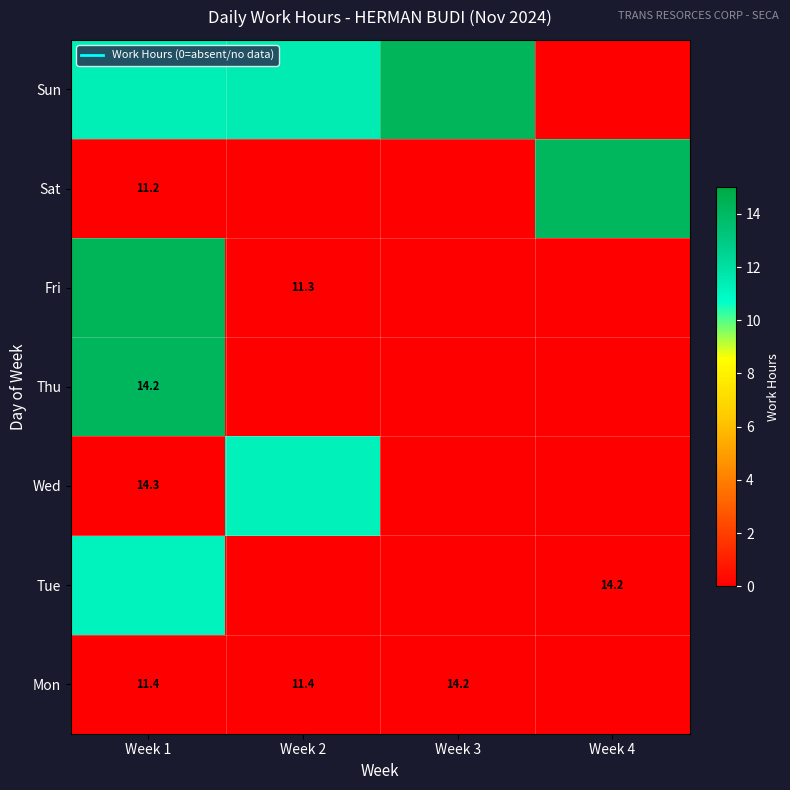

How many values in the Sun series exceed 11?

3